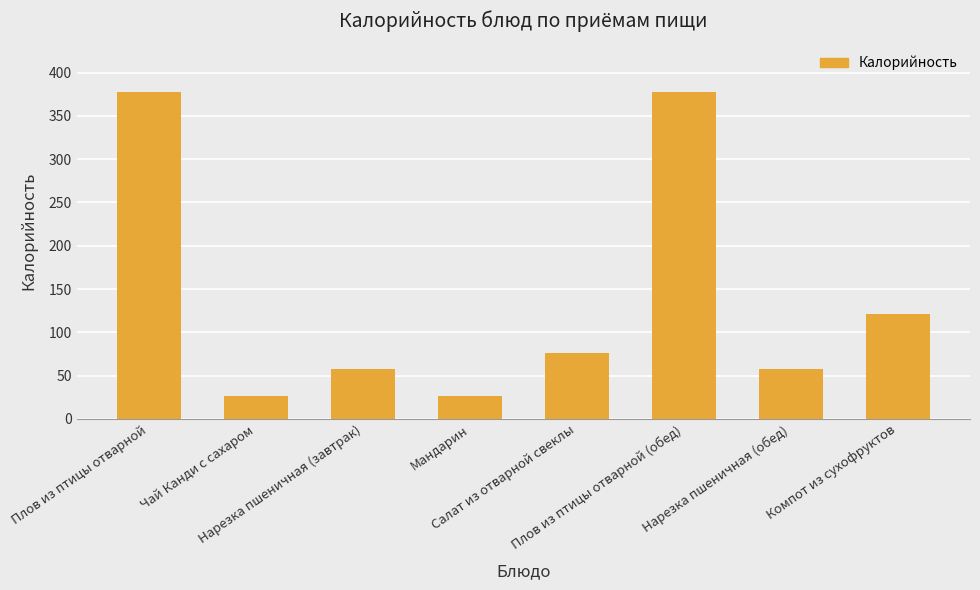

What is the smallest value displayed?

26